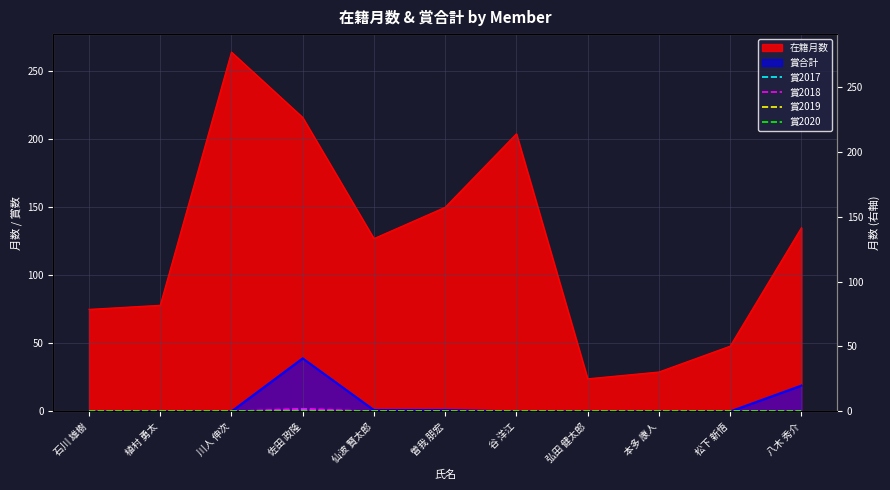

What is the sum of all 賞2017 values?

1